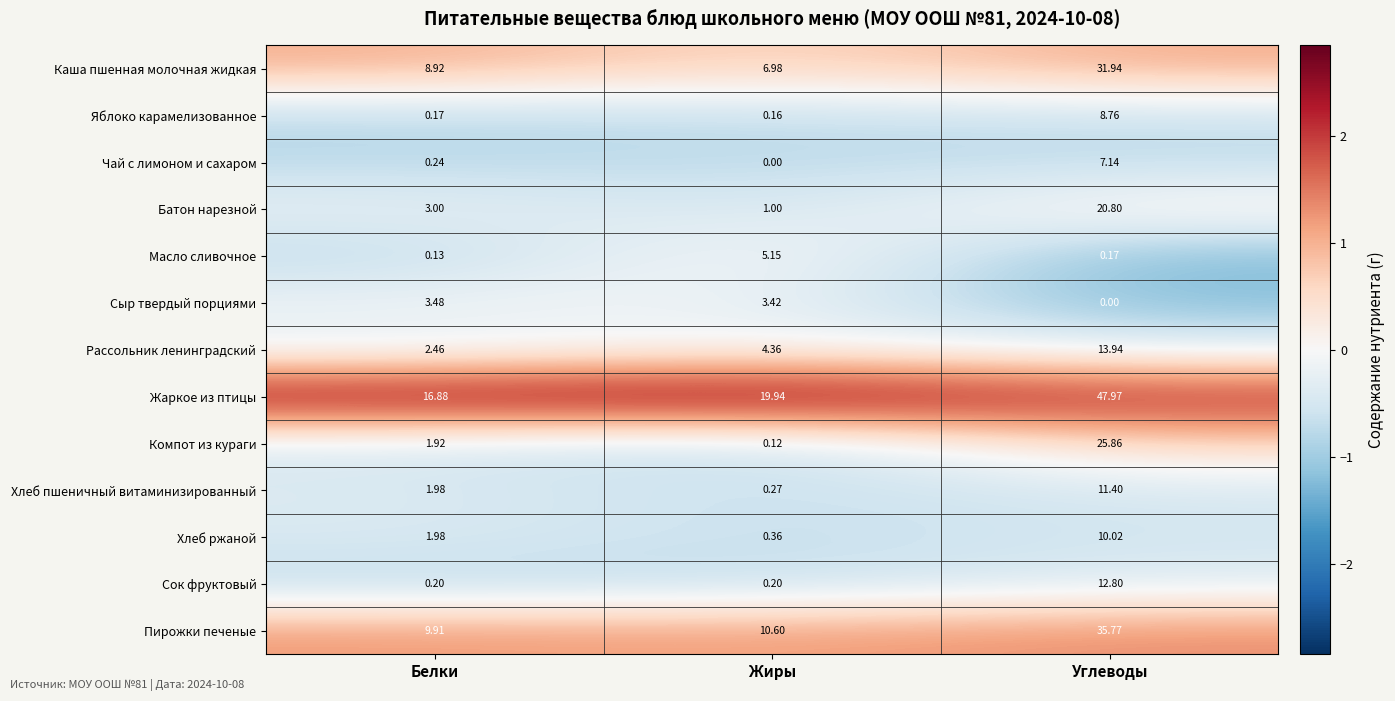

Which series changed the most between Жиры and Углеводы?

Жаркое из птицы